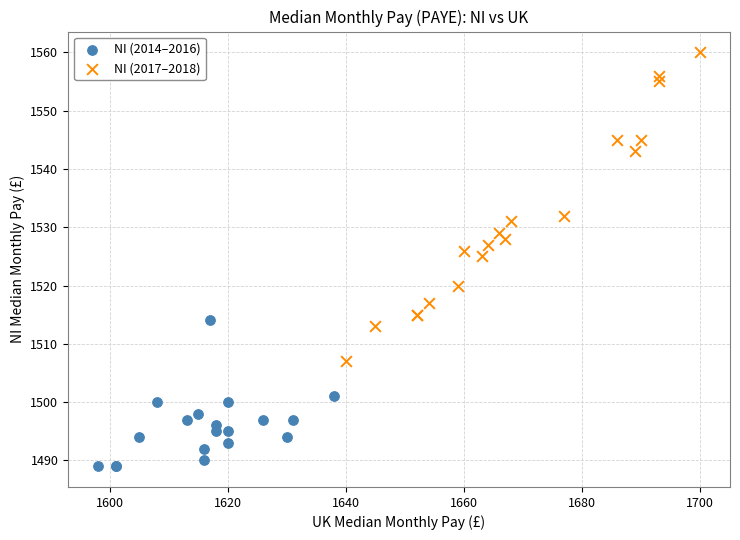

Which series has the largest Y range (max minus min)?

NI (2017–2018)